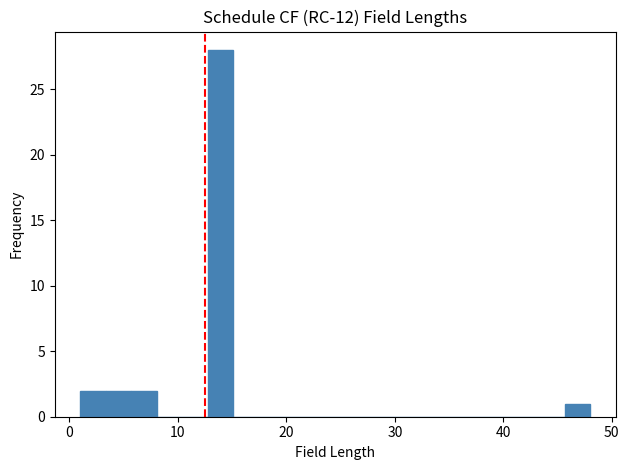

Read against the x-axis, roughly where is the centre of the tallest bar?

14